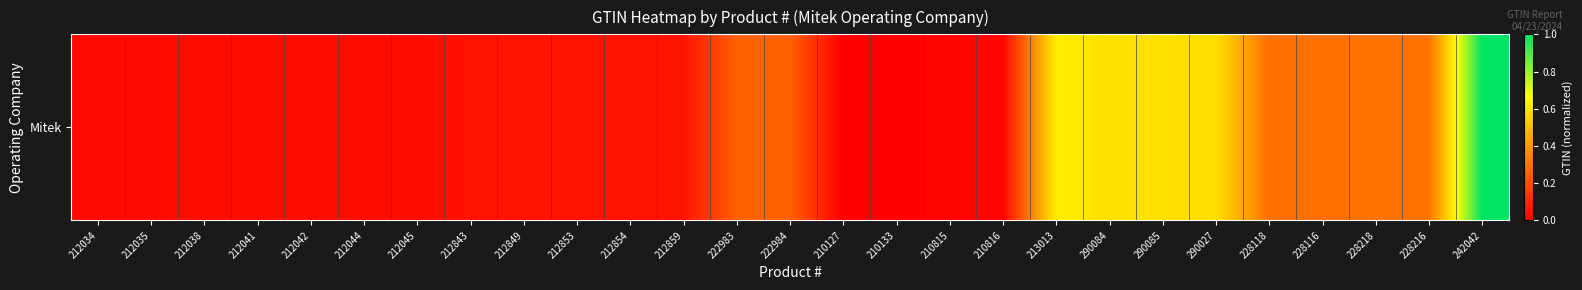

What is the maximum value shown in the chart?

1.0